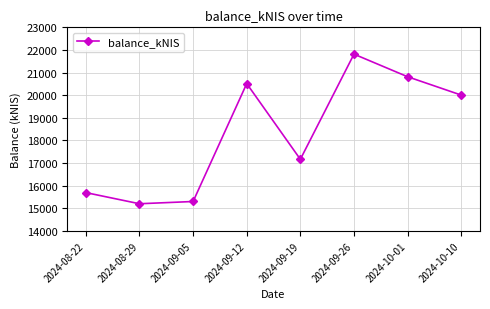

What is the label of the 5th point from the right?

2024-09-12